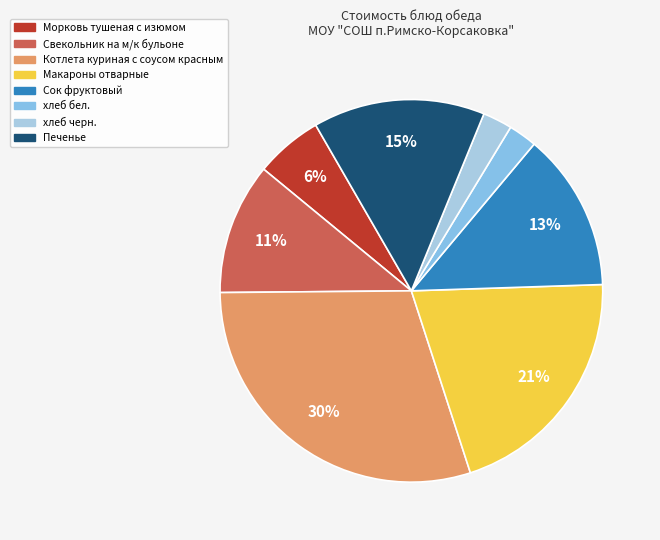

Approximately how many times larger is the value at хлеб бел. compared to Макароны отварные?

0.1